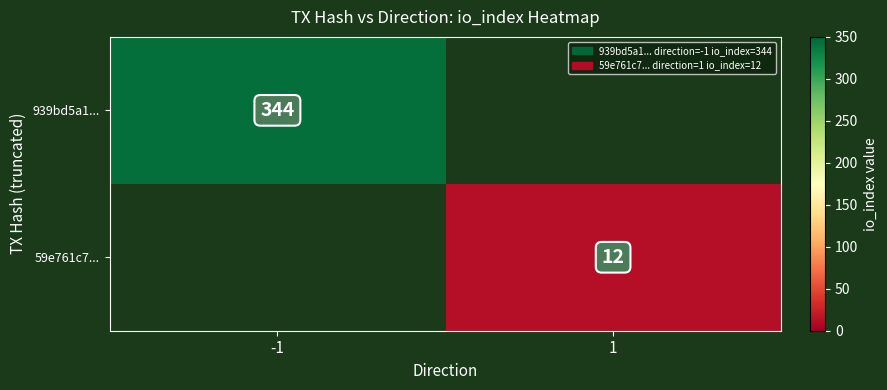

Is it true that 939bd5a1... equals 159 at -1?

False